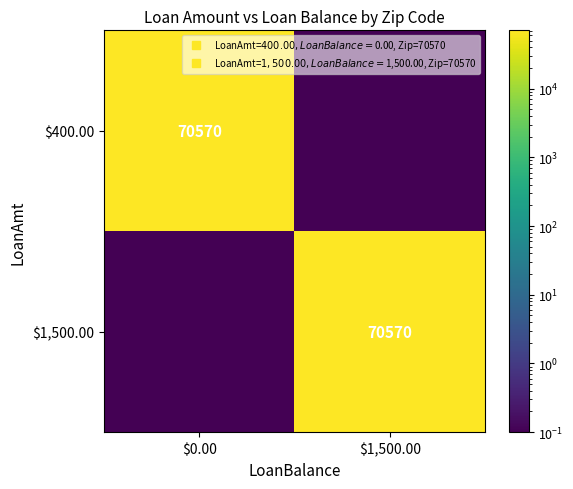

At which label does $1,500.00 reach its peak?

$1,500.00